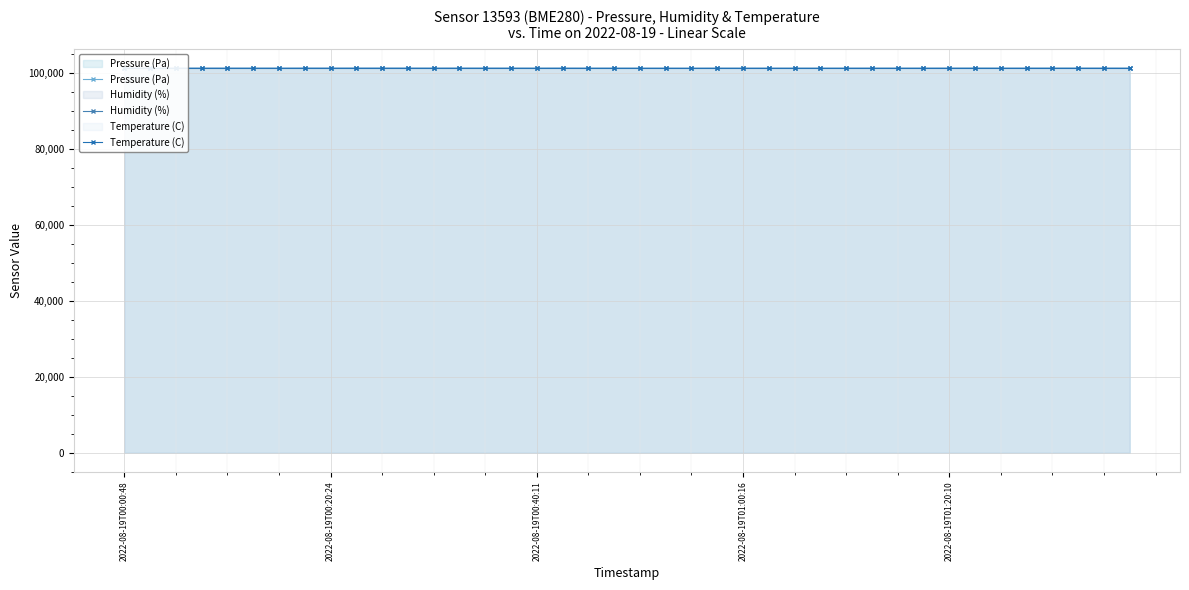

What is the lowest value of the Pressure (Pa) series?

101165.0